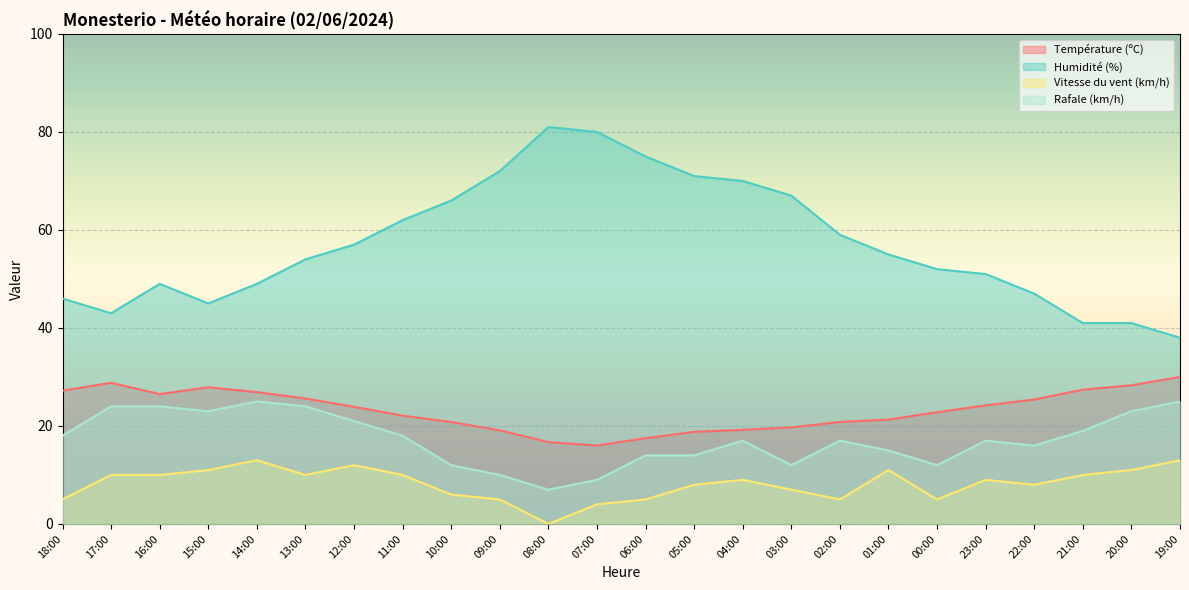

Does the chart display data point markers on the line(s)?

No